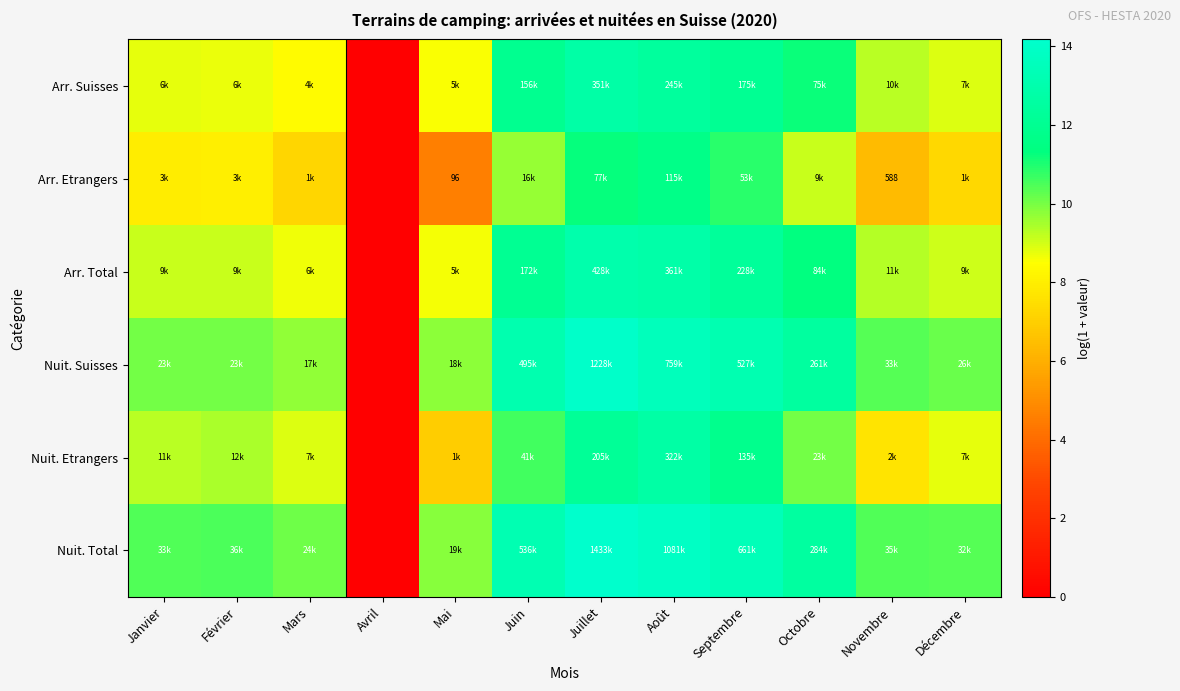

Where does the Arr. Suisses series first go above 9?

Juin